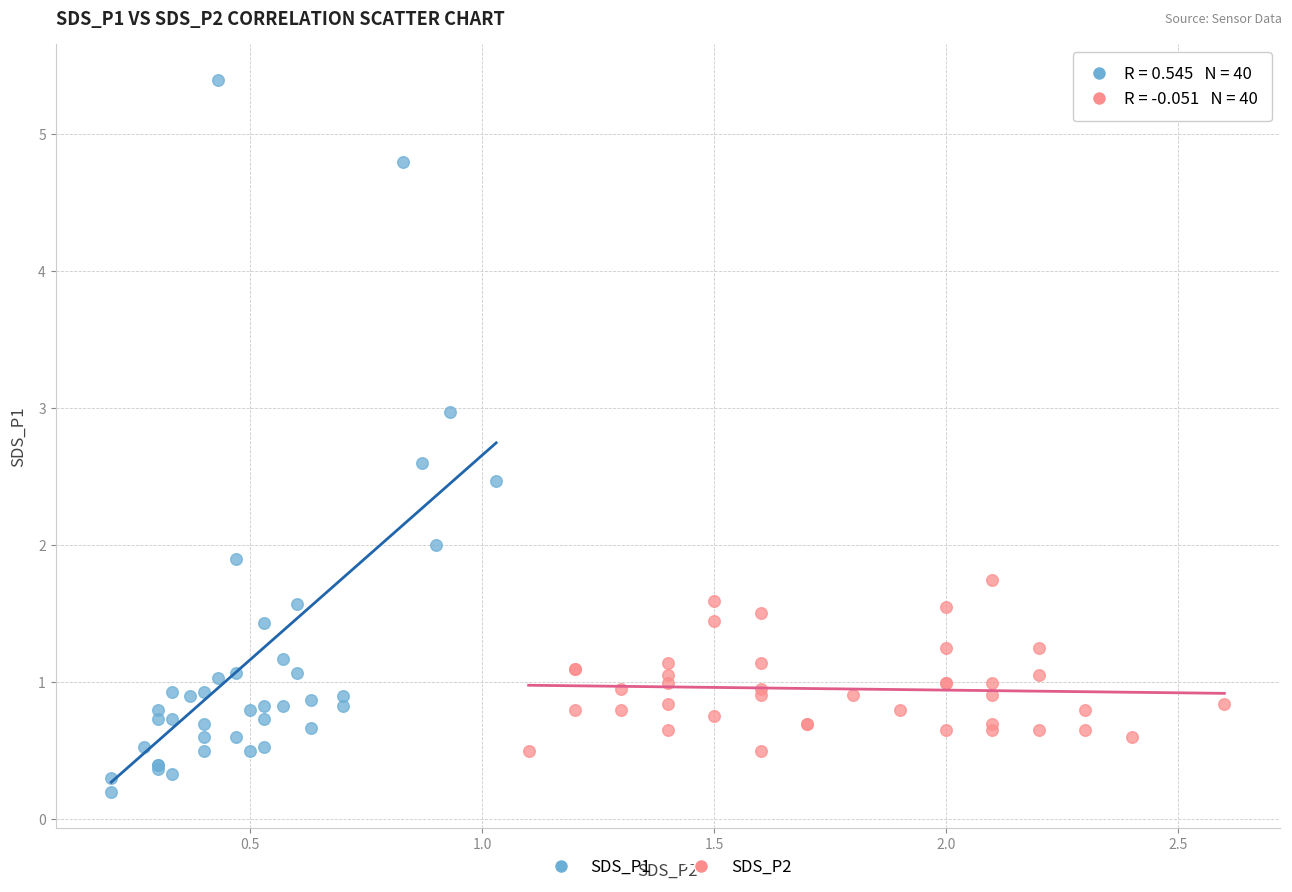

Which series reaches the minimum Y coordinate?

SDS_P1